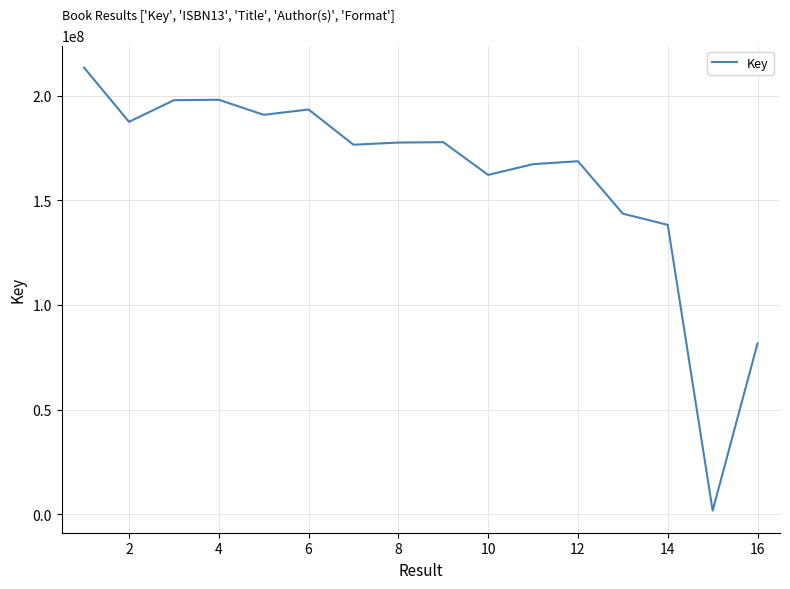

What is the average value?

160966032